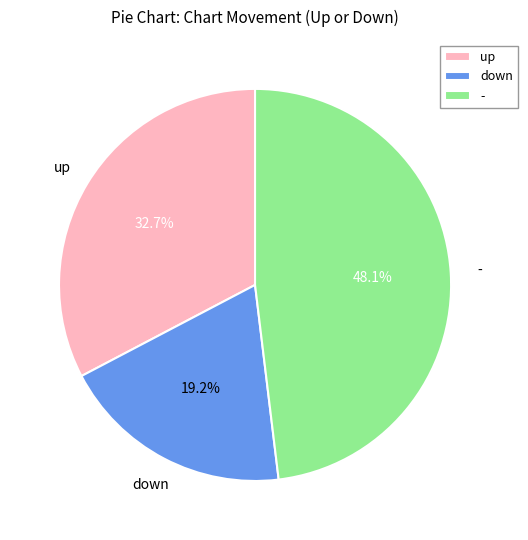

What is the ratio of the value at down to the value at -?

0.4